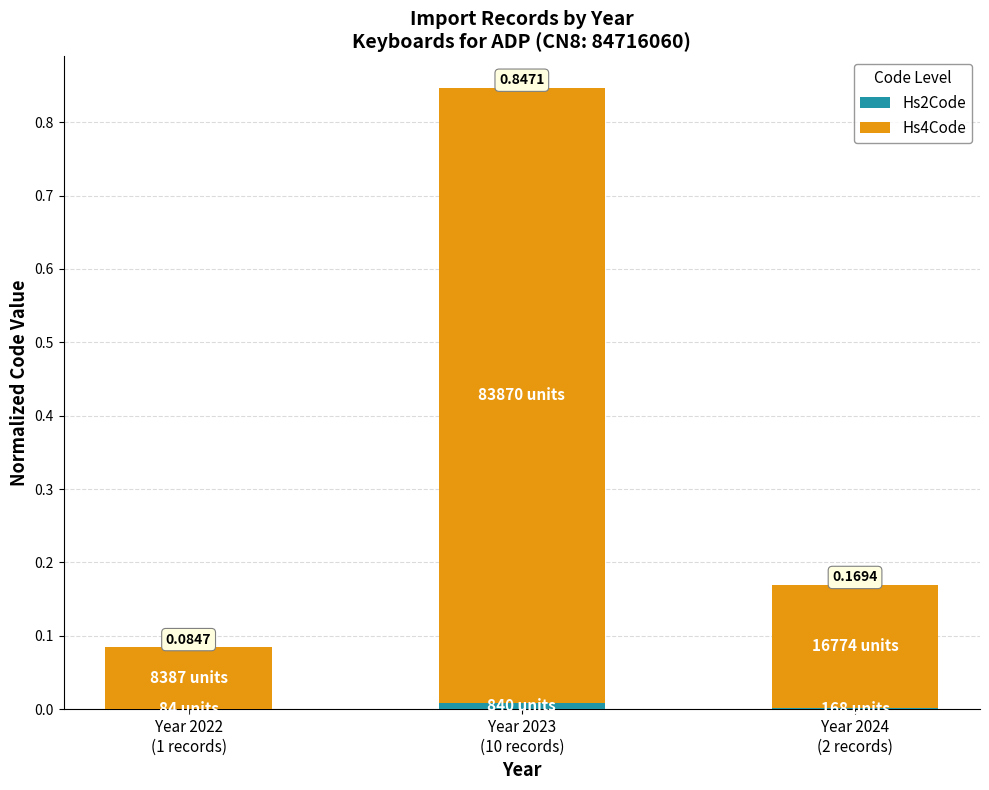

Does the chart contain stacked bars?

Yes